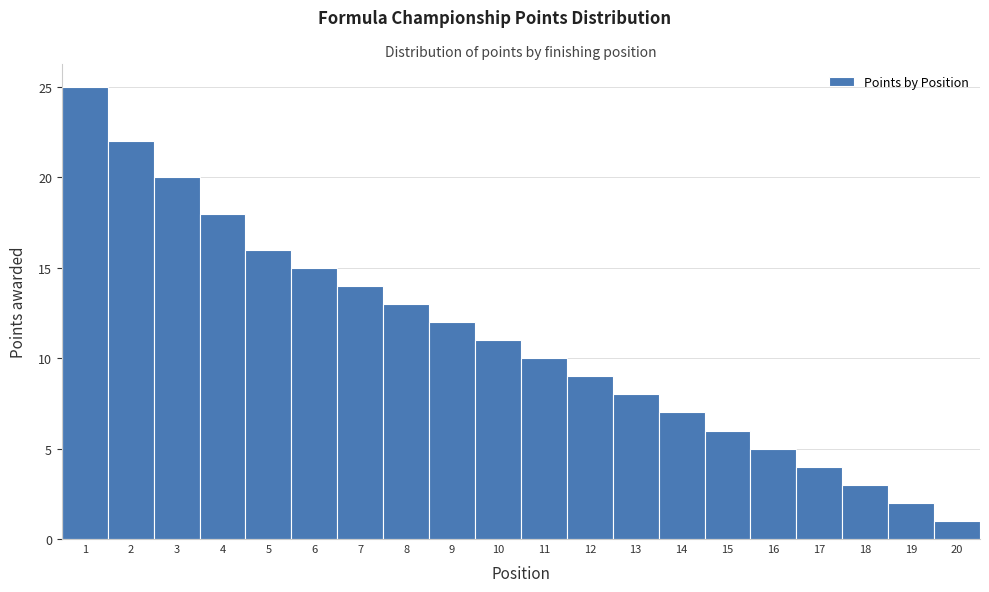

Reading left to right, transcribe this chart: for each bar, give the range it covers on the x-axis and its height. The values are not printed on the chart, so give them approximately, as read against the axis.

0.5 to 1.5: 25
1.5 to 2.5: 22
2.5 to 3.5: 20
3.5 to 4.5: 18
4.5 to 5.5: 16
5.5 to 6.5: 15
6.5 to 7.5: 14
7.5 to 8.5: 13
8.5 to 9.5: 12
9.5 to 10.5: 11
10.5 to 11.5: 10
11.5 to 12.5: 9
12.5 to 13.5: 8
13.5 to 14.5: 7
14.5 to 15.5: 6
15.5 to 16.5: 5
16.5 to 17.5: 4
17.5 to 18.5: 3
18.5 to 19.5: 2
19.5 to 20.5: 1